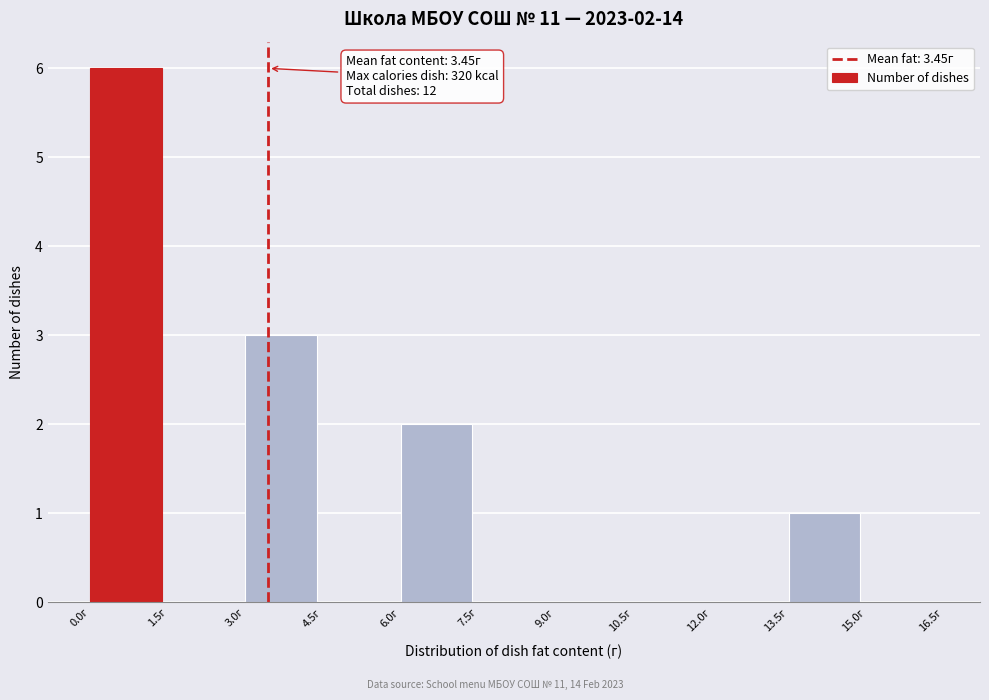

Which range on the x-axis has the tallest bar?

0.0 to 1.5